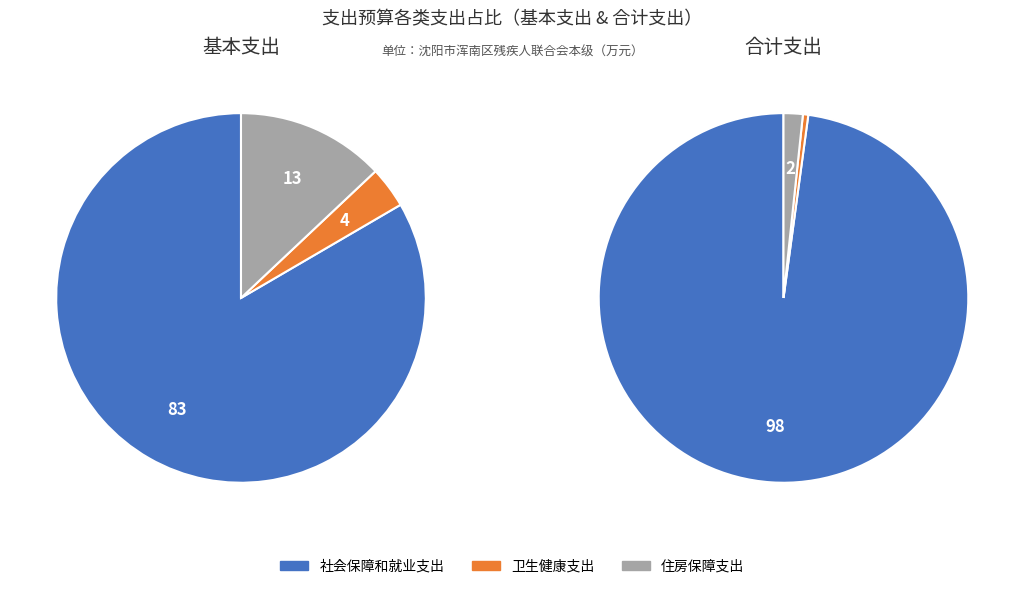

To the nearest percent, what percentage of the pie is 住房保障支出?

2%